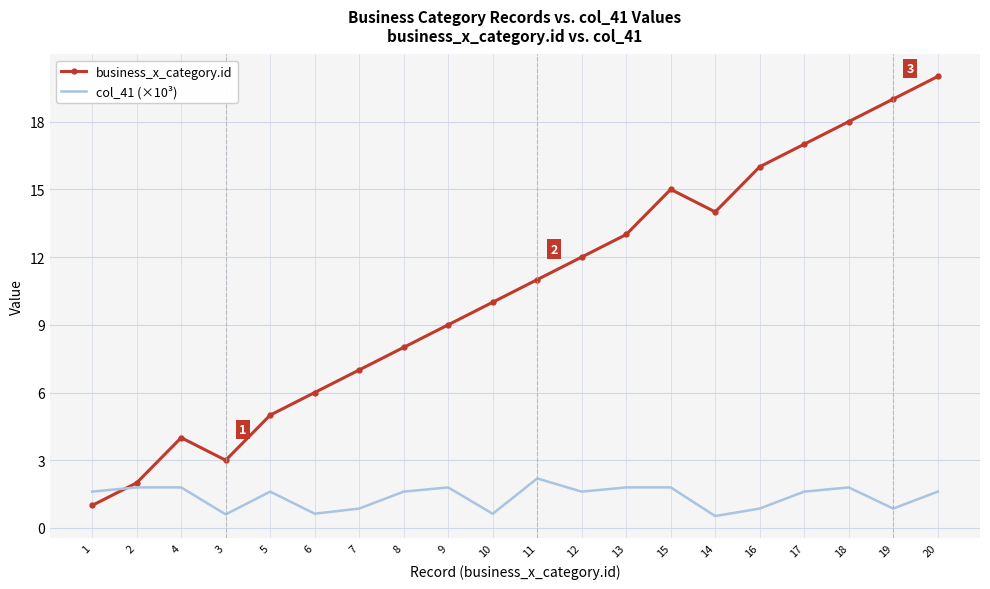

True or false: col_41 (×10³) has a value of 0.6 at 10.

True